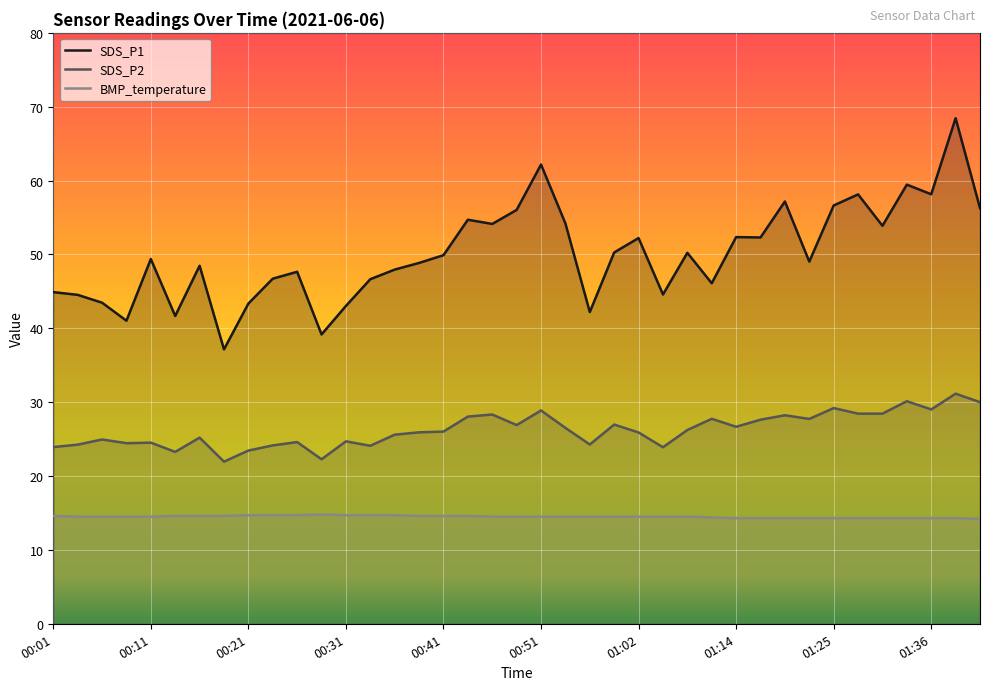

Which series has the largest range (max minus min)?

SDS_P1